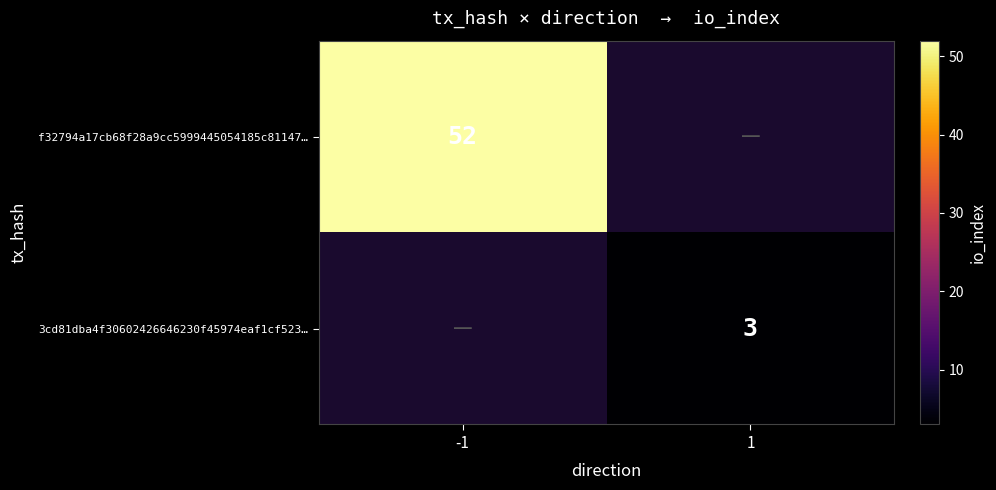

Is the value of f32794a17cb68f28a9cc5999445054185c81147… at -1 greater than the value of 3cd81dba4f30602426646230f45974eaf1cf523… at 1?

Yes